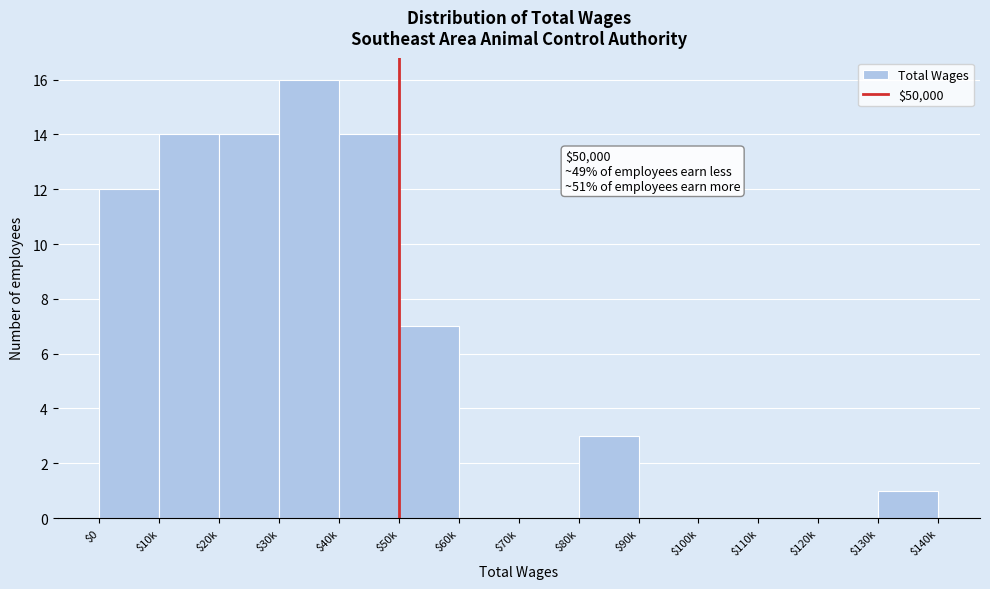

What is the sum of all values?

81